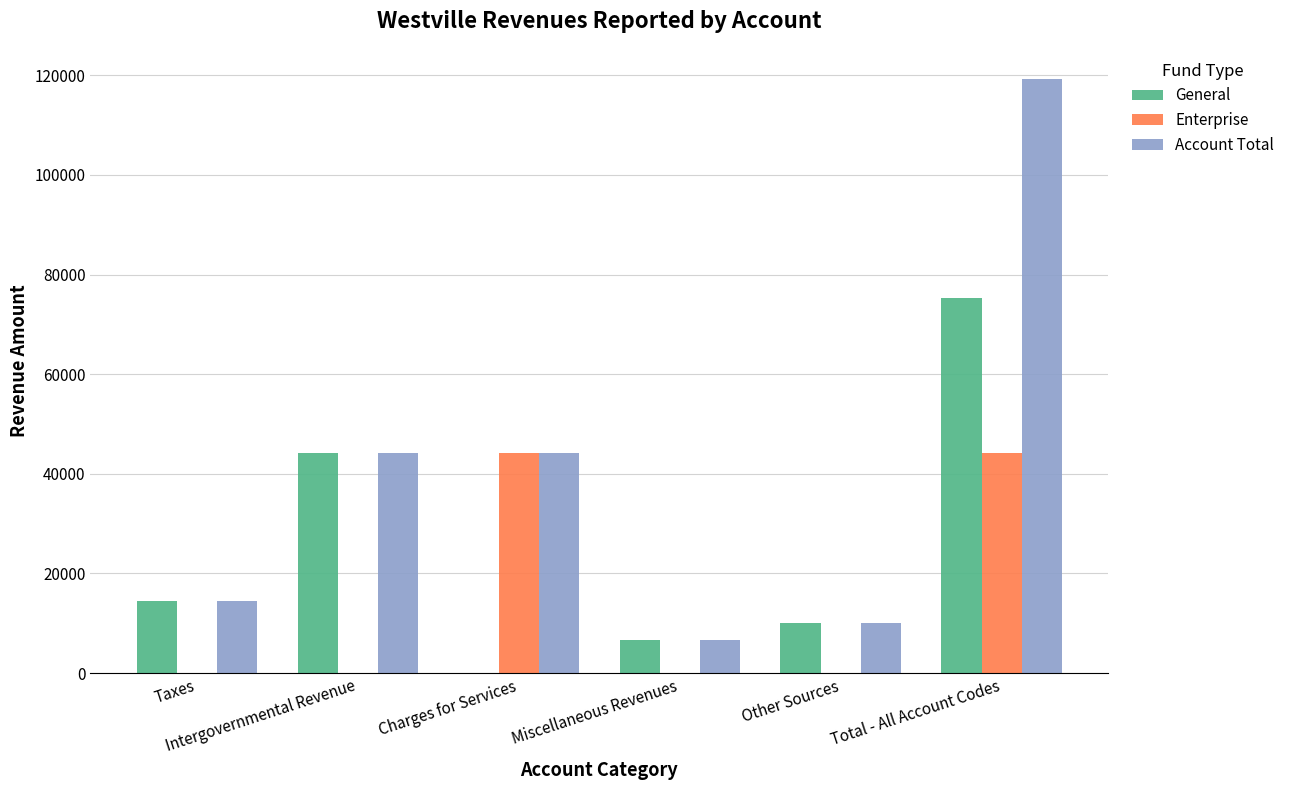

What is the maximum value shown in the chart?

119321